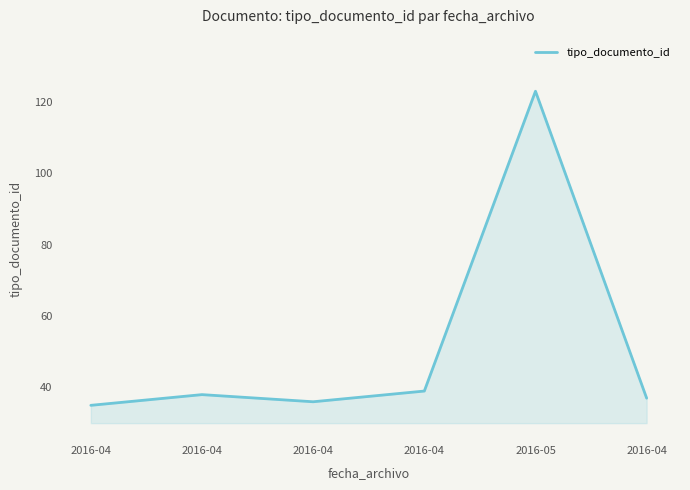

Does the chart have visible grid lines?

No